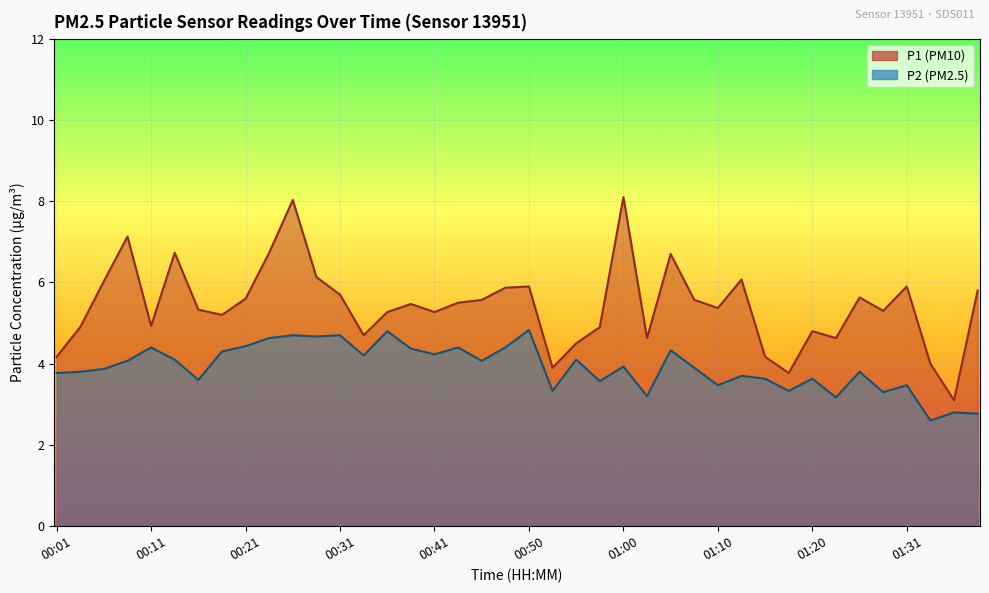

Rank the series by their maximum value, from highest to lowest.

P1, P2